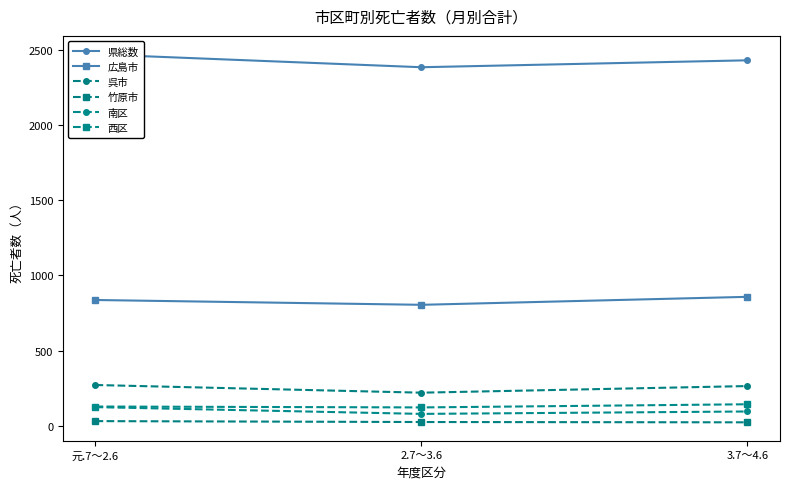

How many distinct data groups are displayed?

6